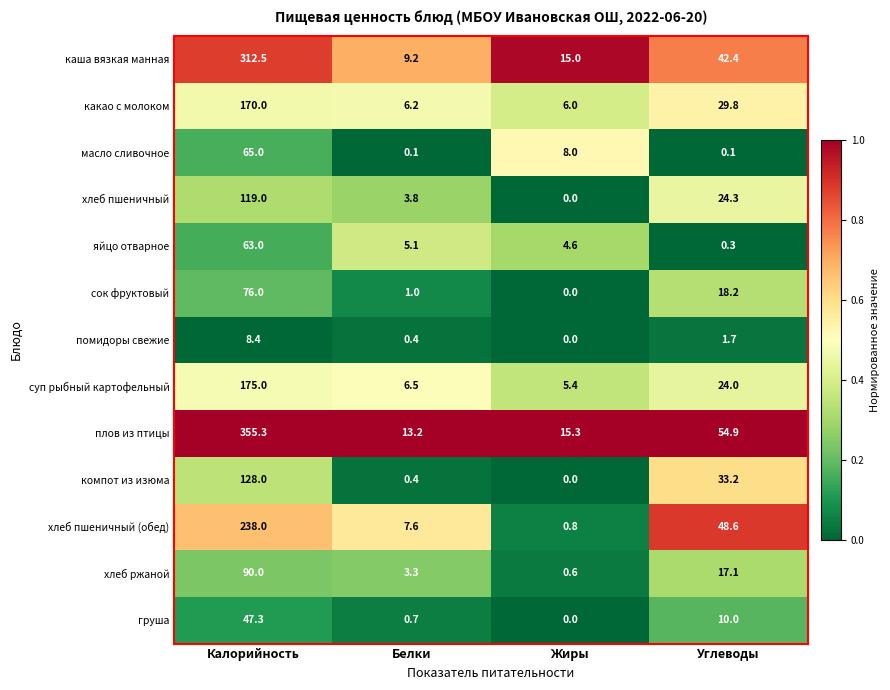

What is the approximate value of каша вязкая манная at Углеводы?

42.4